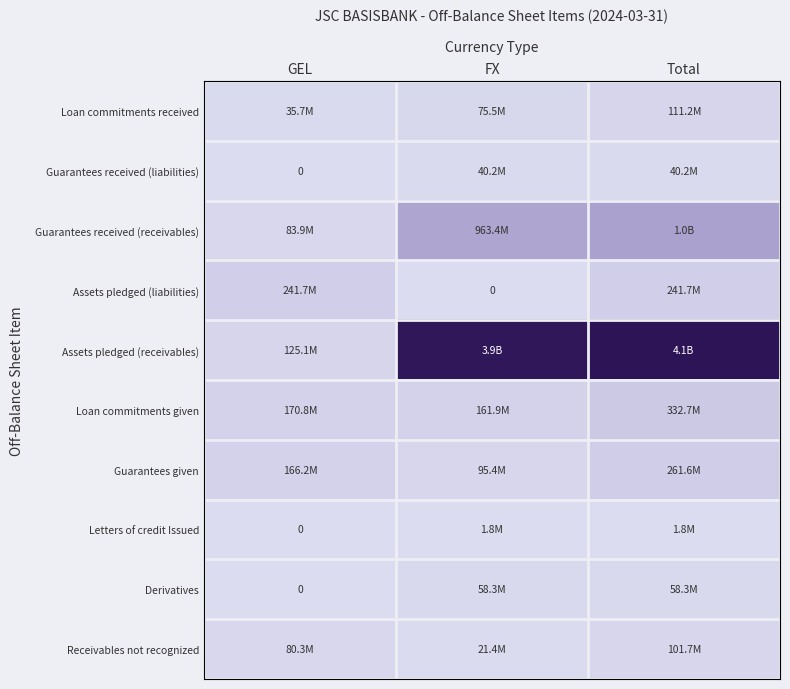

How many series are shown in this chart?

10